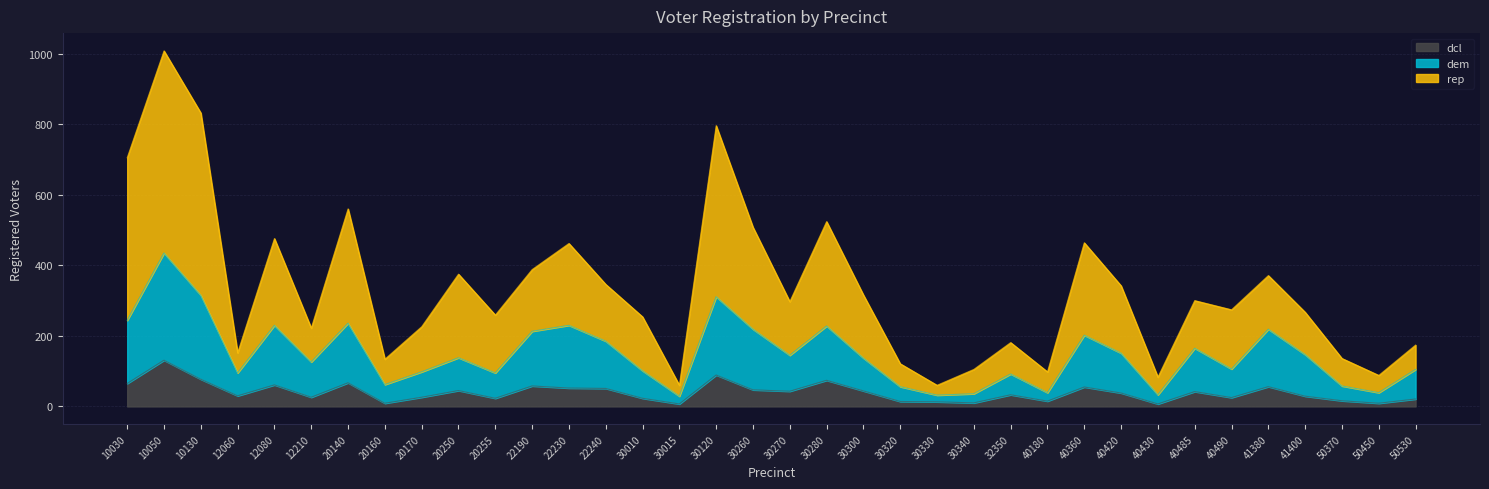

Is it true that dcl equals 21 at 30330?

False